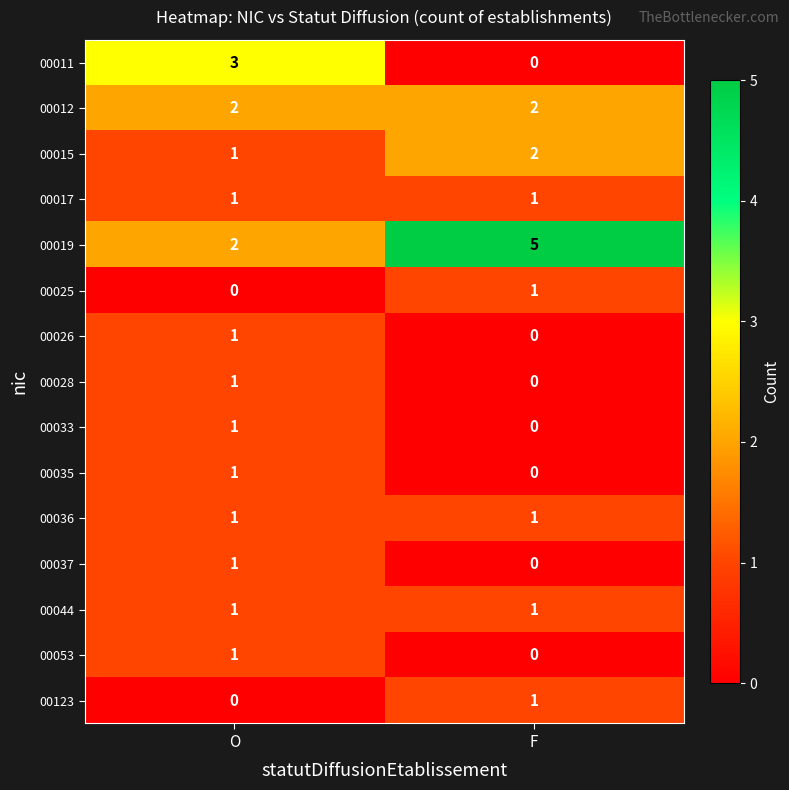

The value of 00037 at F is 1. True or false?

False